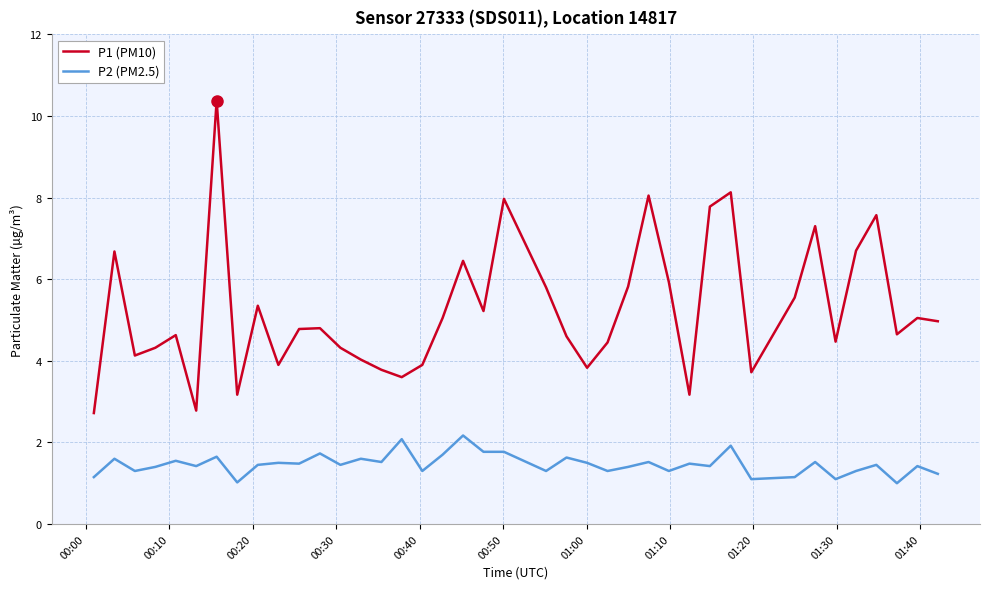

Which series has the largest range (max minus min)?

P1 (PM10)